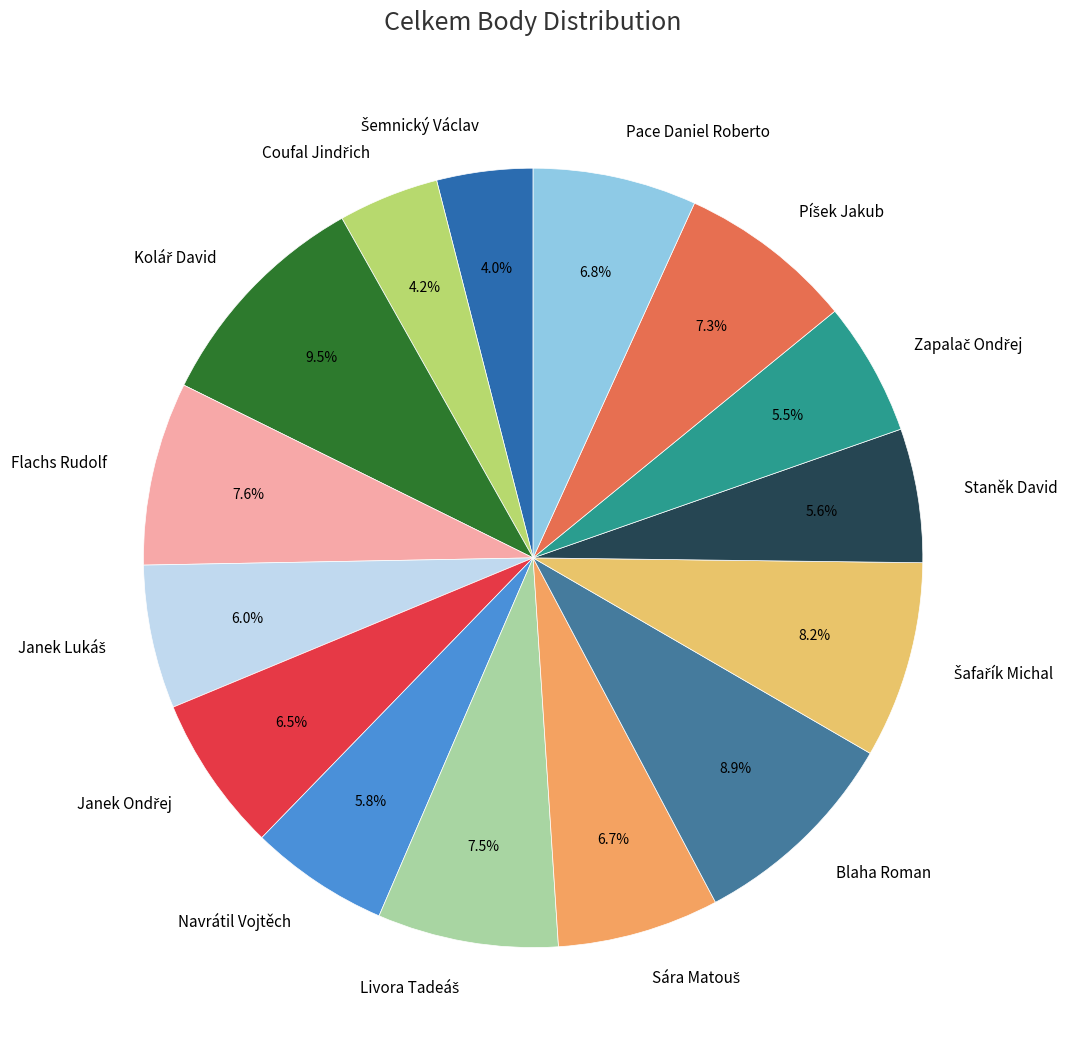

What is the total percentage of Flachs Rudolf and Blaha Roman?

16.5%